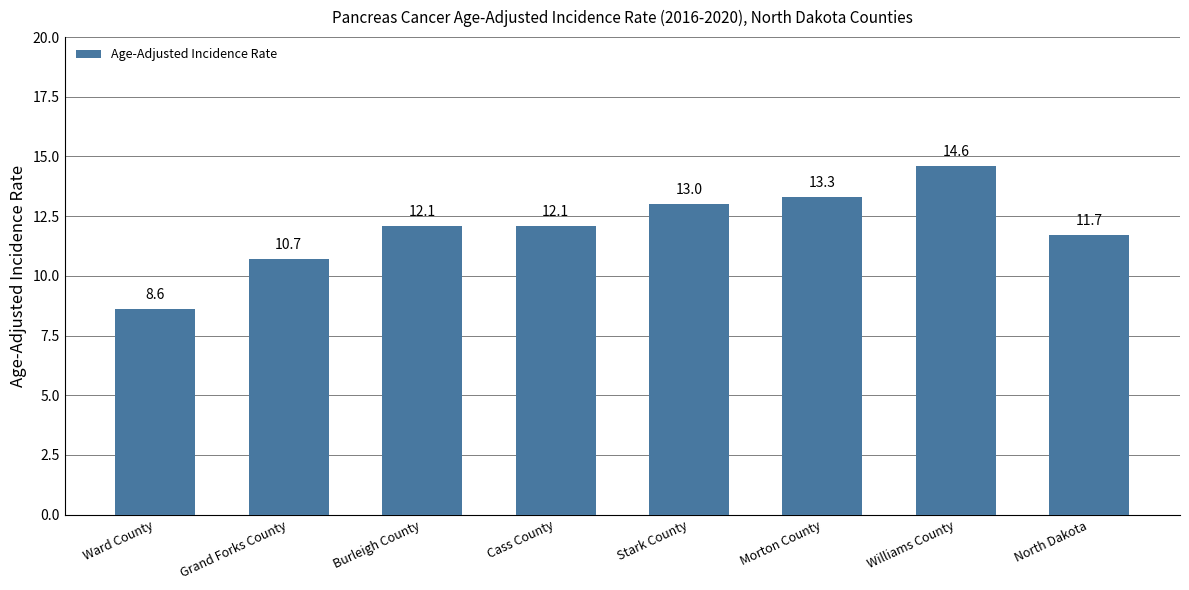

Count the number of data series in this chart.

1